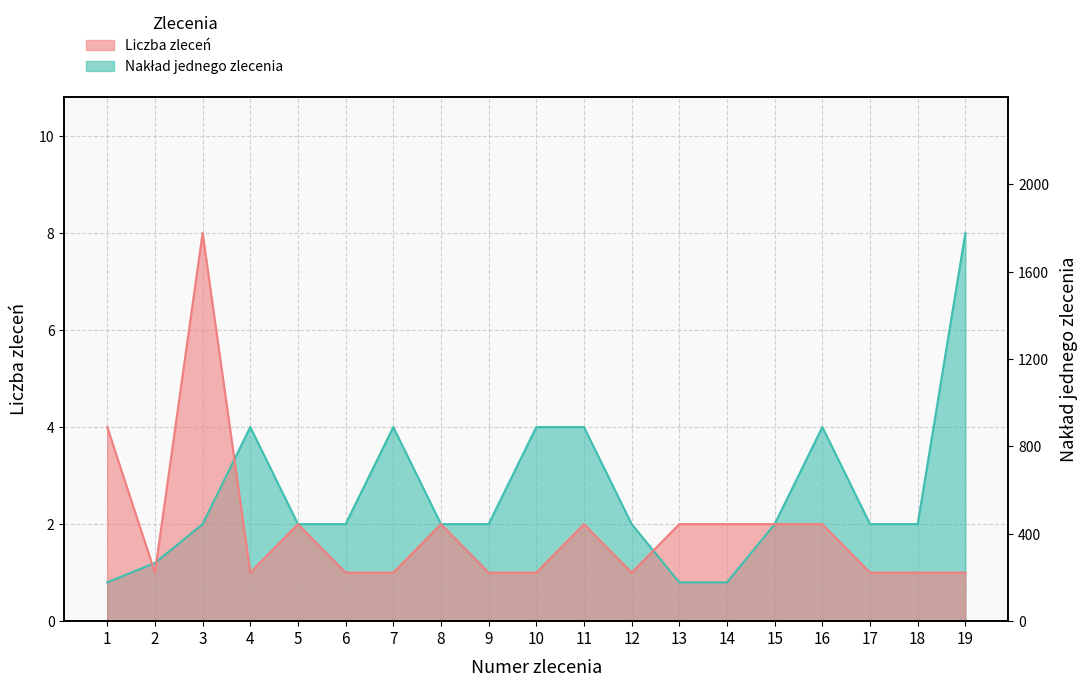

Between which two adjacent categories do Nakład jednego zlecenia (col_15) and Liczba zleceń (col_16) first intersect?

1 and 2